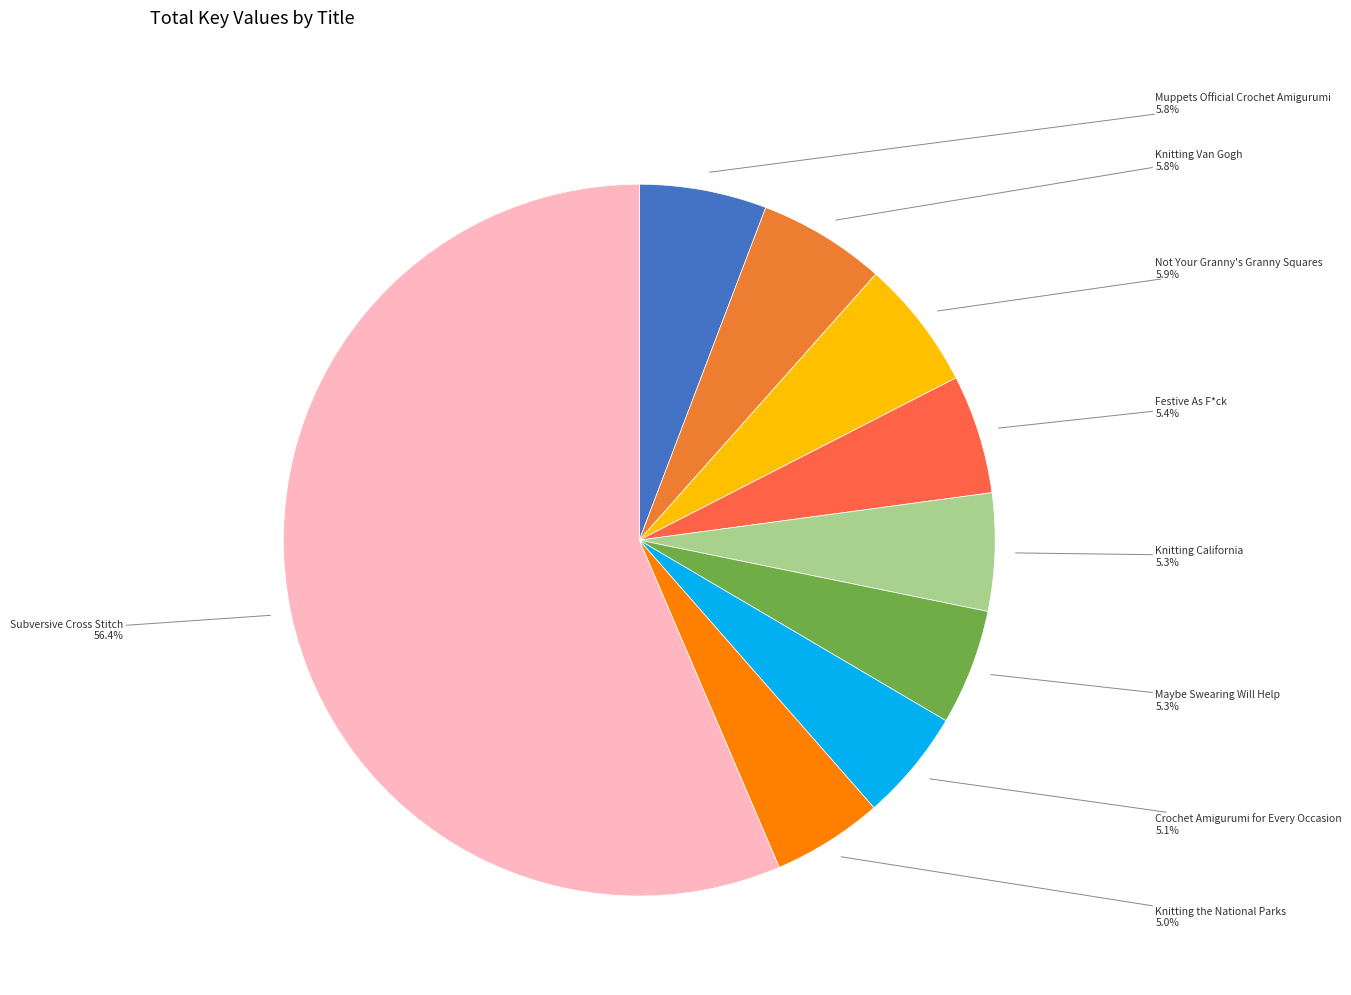

What portion of the pie excludes Muppets Official Crochet Amigurumi?

94.2%